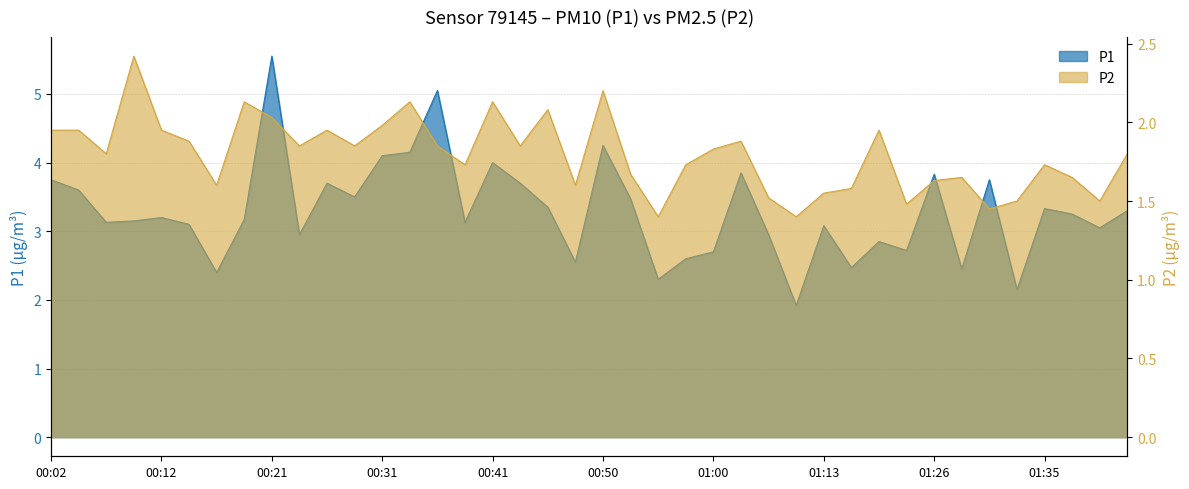

At which category is the sum across all series the highest?

00:21